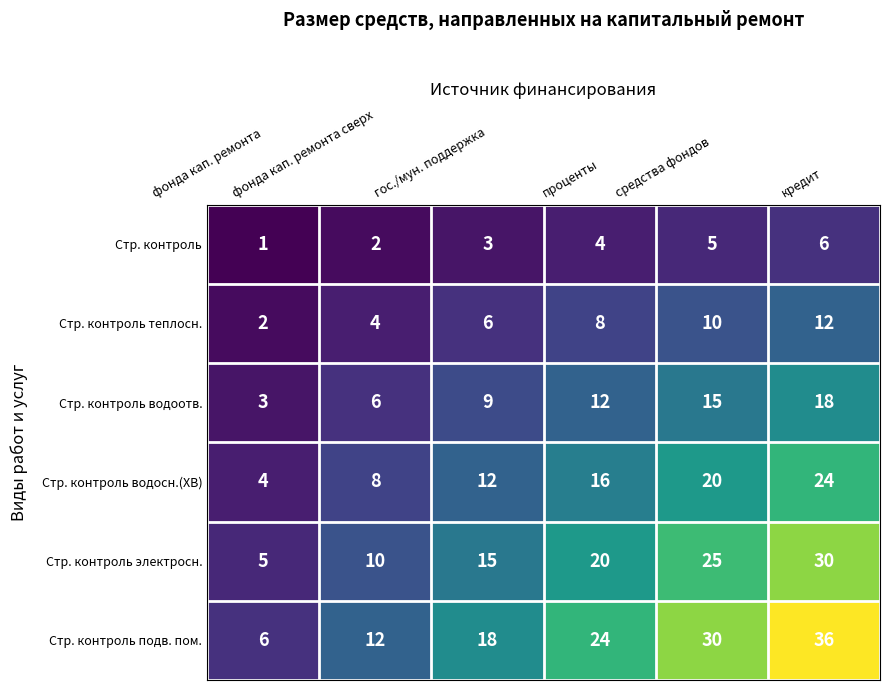

Is the value of Стр. контроль водосн.(ХВ) at фонда кап. ремонта сверх greater than the value of Стр. контроль электросн. at гос./мун. поддержка?

No